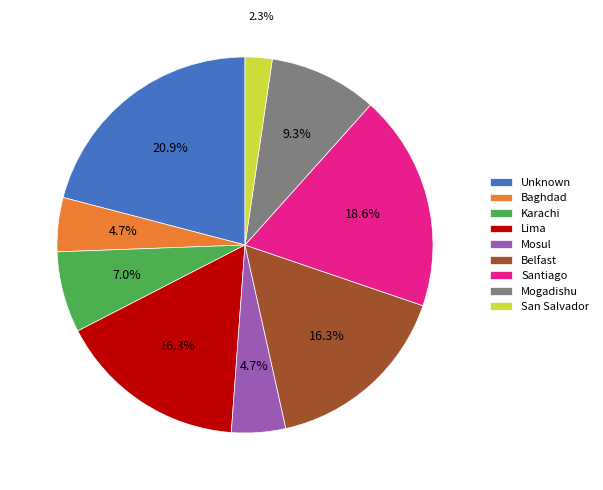

Which category has the biggest portion of the pie?

Unknown